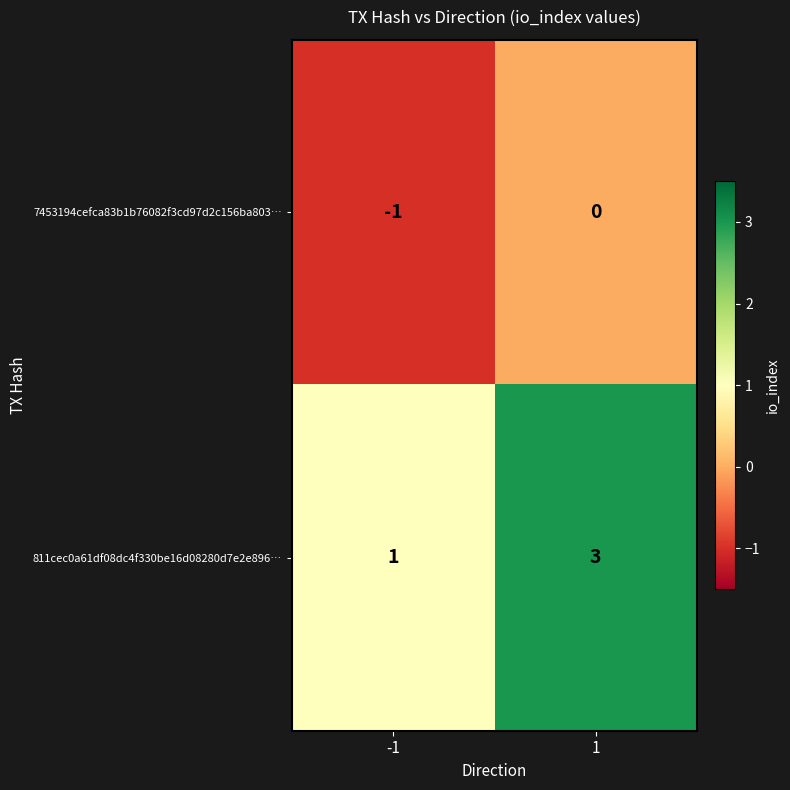

Reading left to right, transcribe all the data shown in this chart.

7453194cefca83b1b76082f3cd97d2c156ba803…: -1=-1	1=0
811cec0a61df08dc4f330be16d08280d7e2e896…: -1=1	1=3